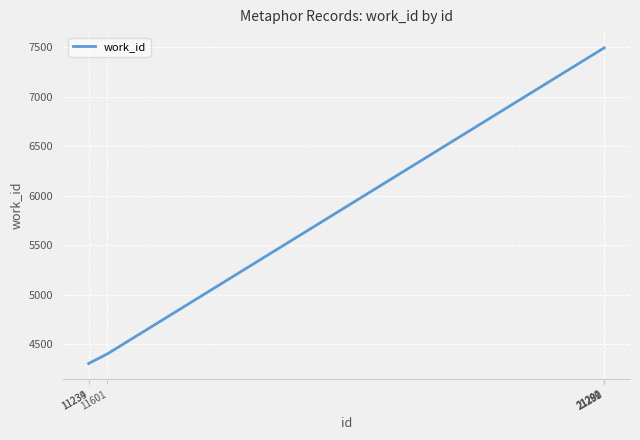

What is the minimum value shown in the chart?

4305